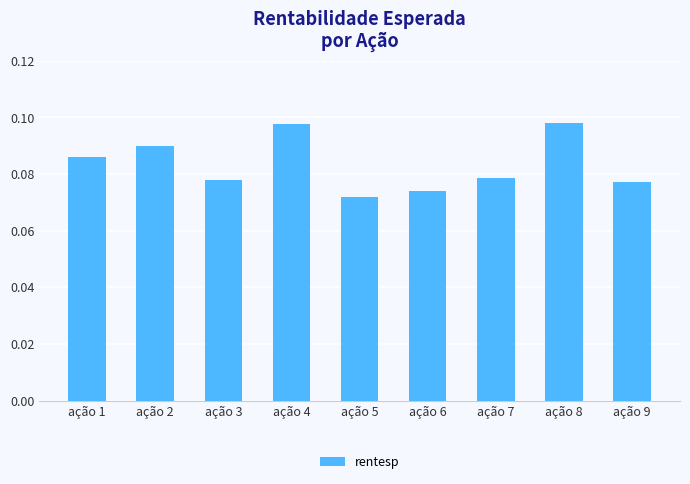

How many values are between 0 and 1?

9